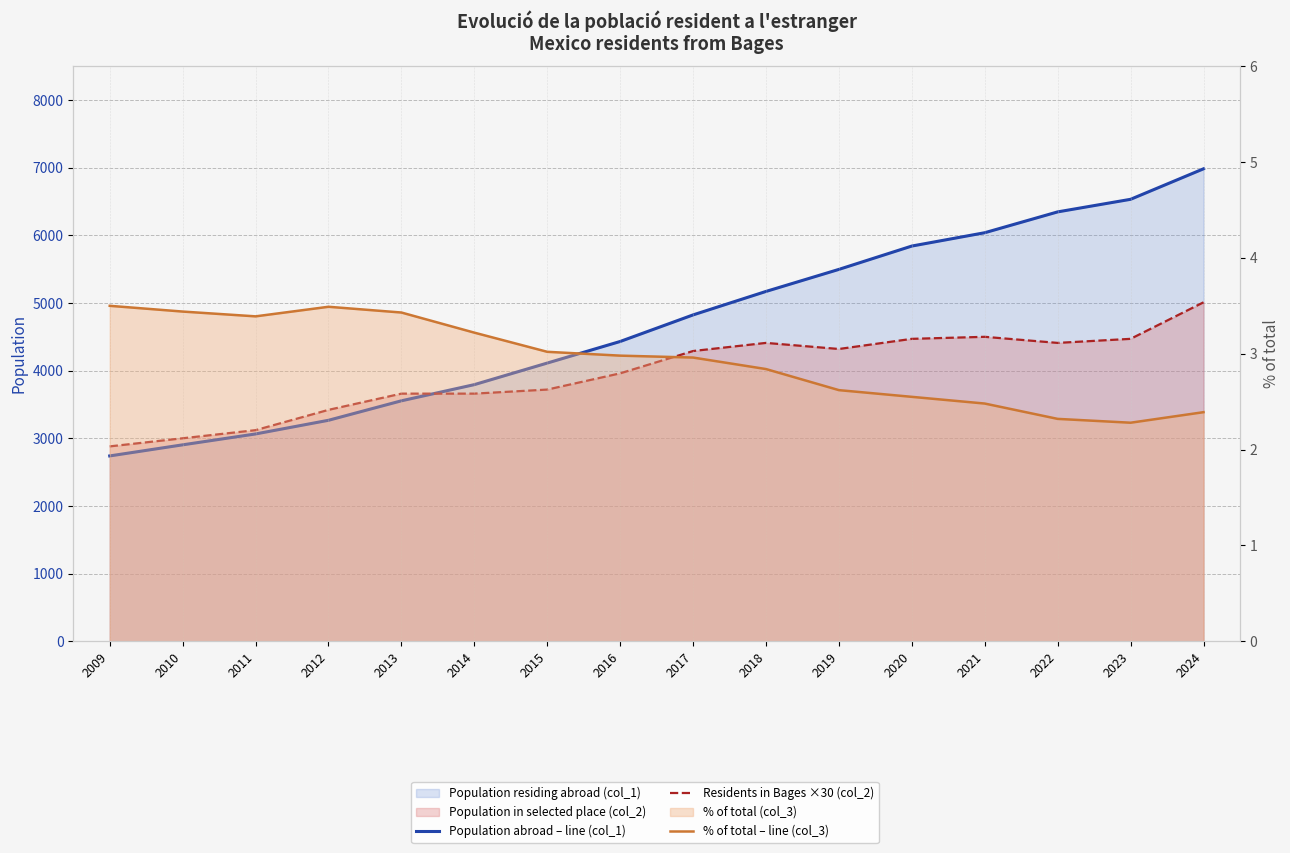

True or false: % of total – line (col_3) has a value of 1.5 at 2019.

False